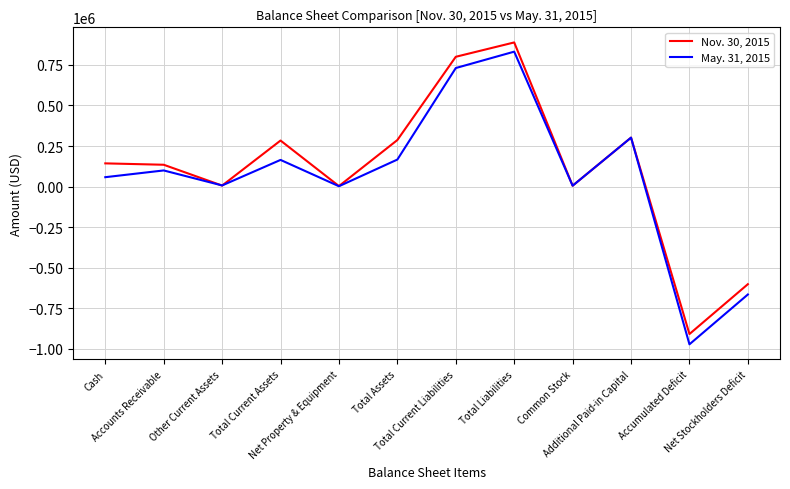

Where do May. 31, 2015 and Nov. 30, 2015 first cross each other?

Accounts Receivable and Other Current Assets